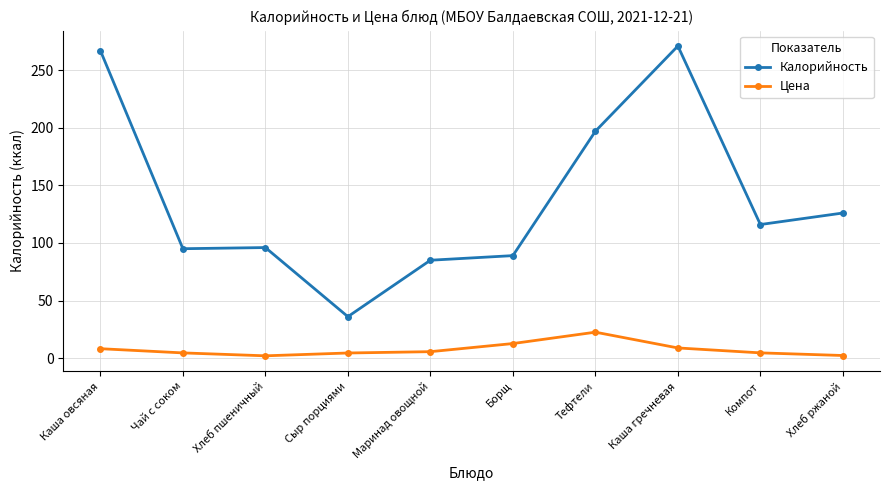

True or false: Калорийность has a value of 140.1 at Чай с соком.

False